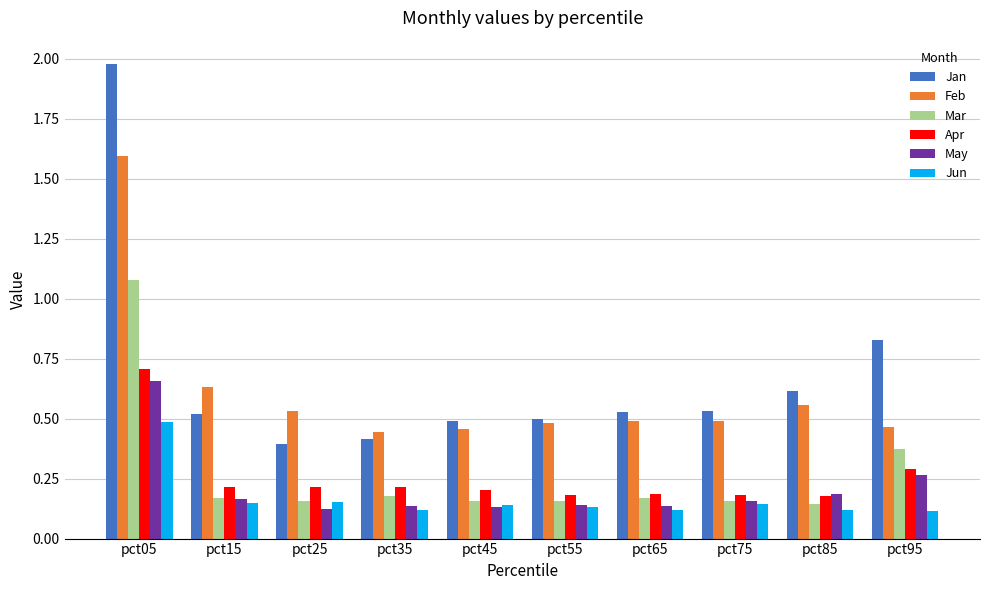

Is the value of May at pct55 greater than the value of Mar at pct25?

No